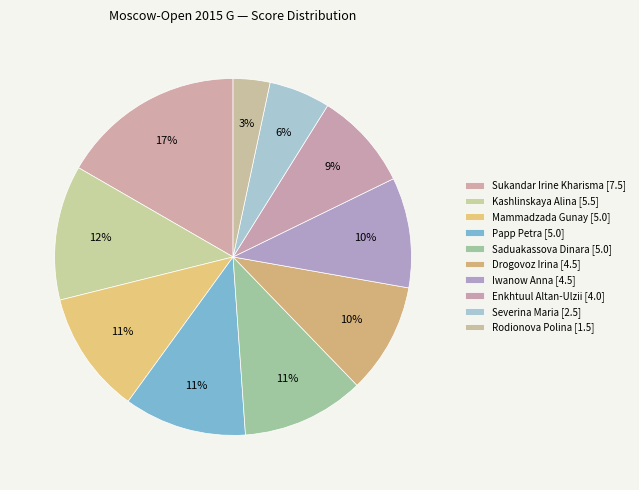

How many slices are in this pie chart?

10